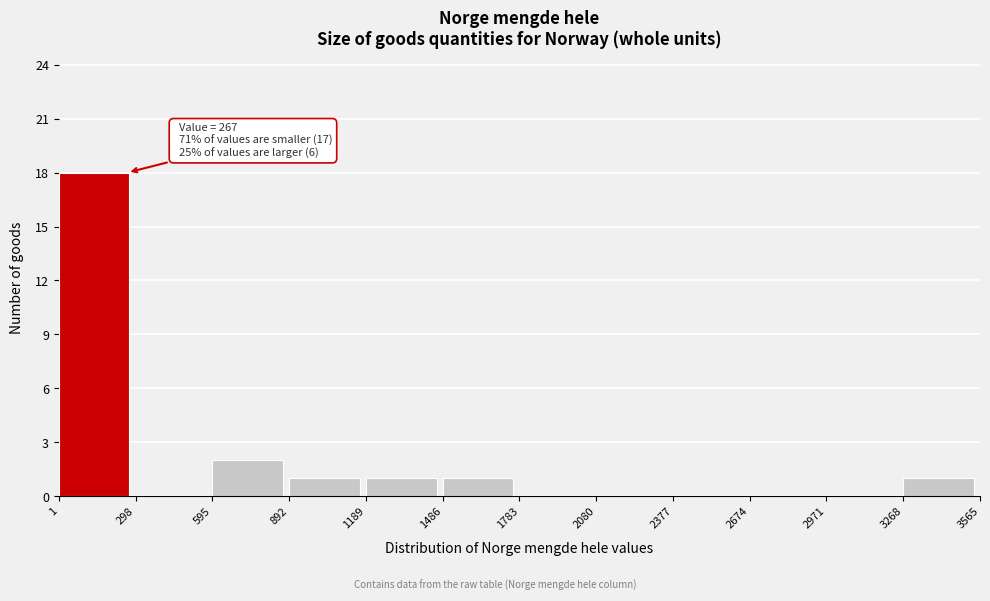

Which range on the x-axis has the tallest bar?

1 to 298